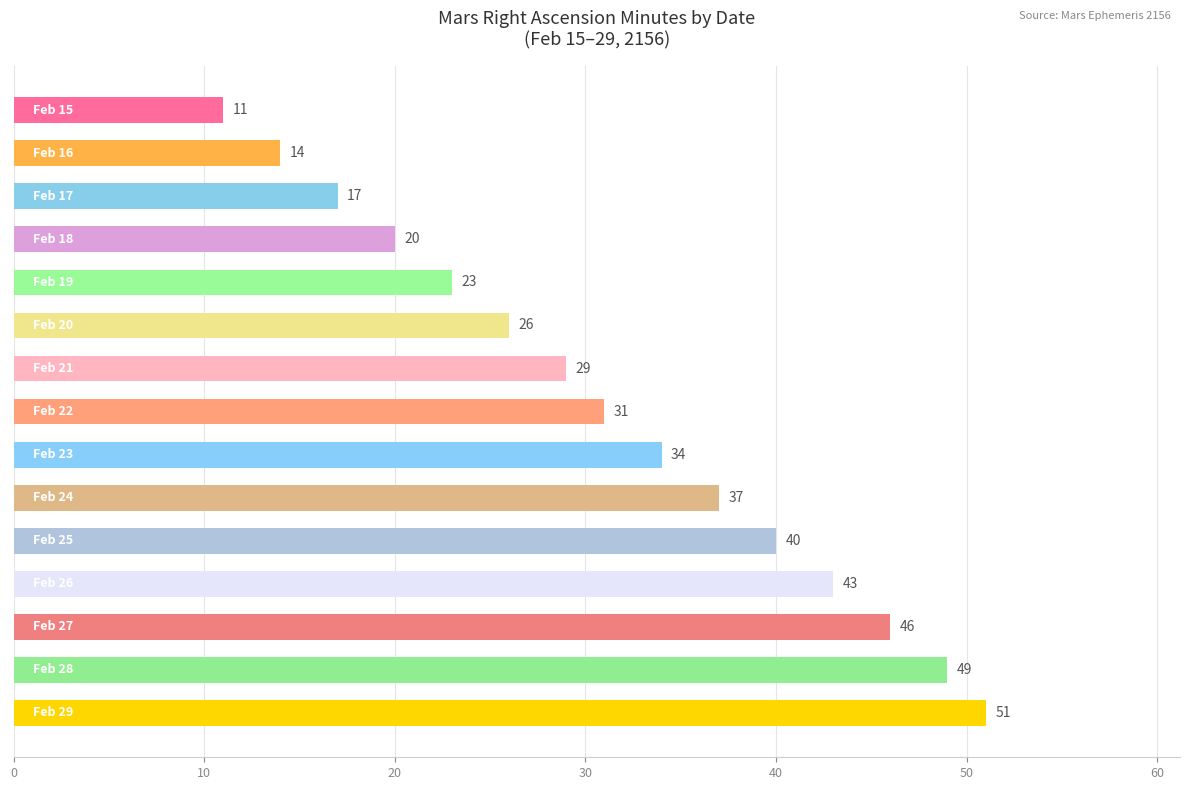

What is the greatest value displayed?

51